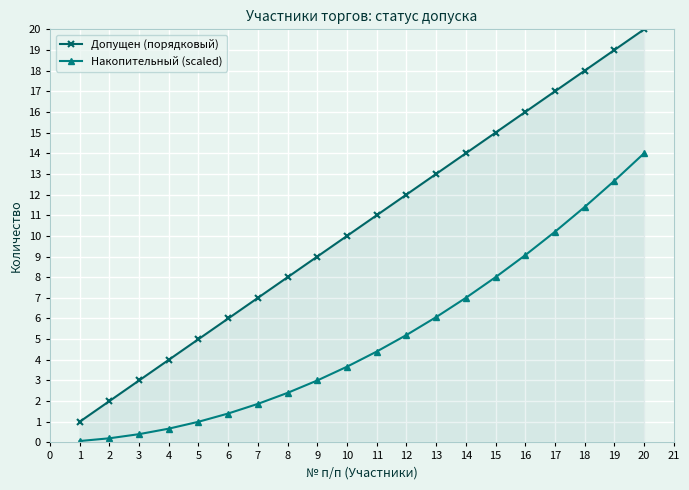

How many lines are shown in the chart?

2